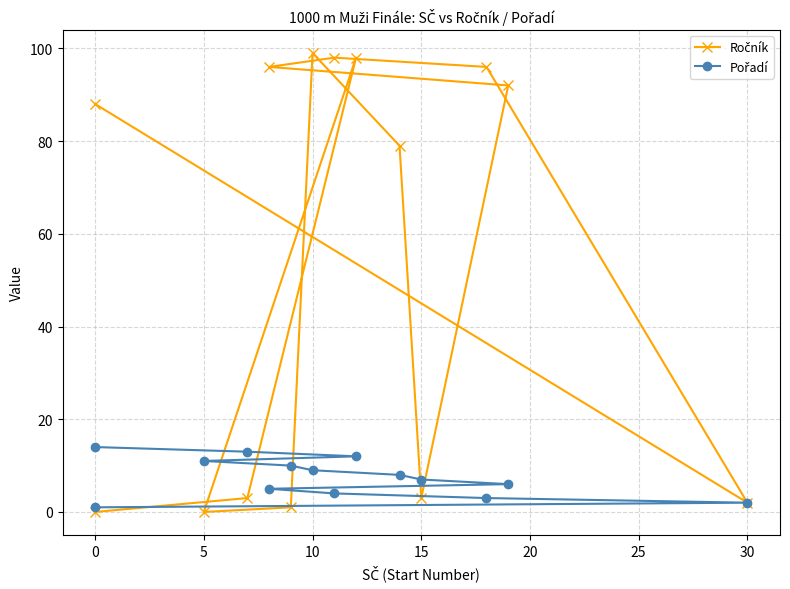

What is the difference between the maximum and minimum values in the Ročník series?

99